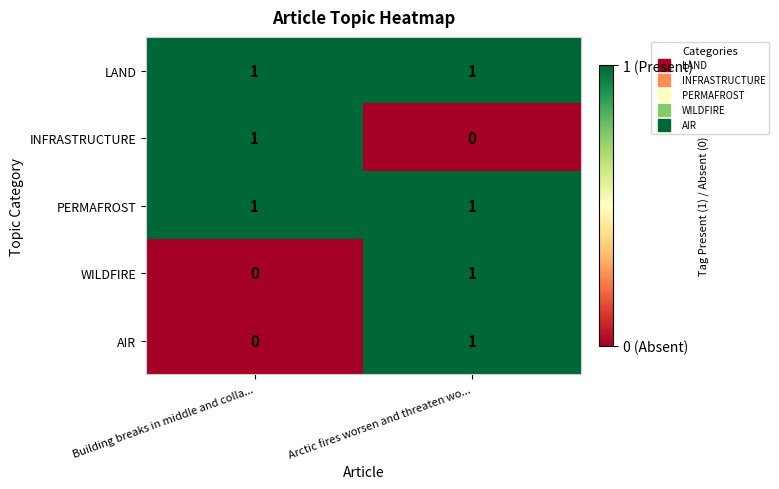

At which label does WILDFIRE reach its minimum?

Building breaks in middle and colla...